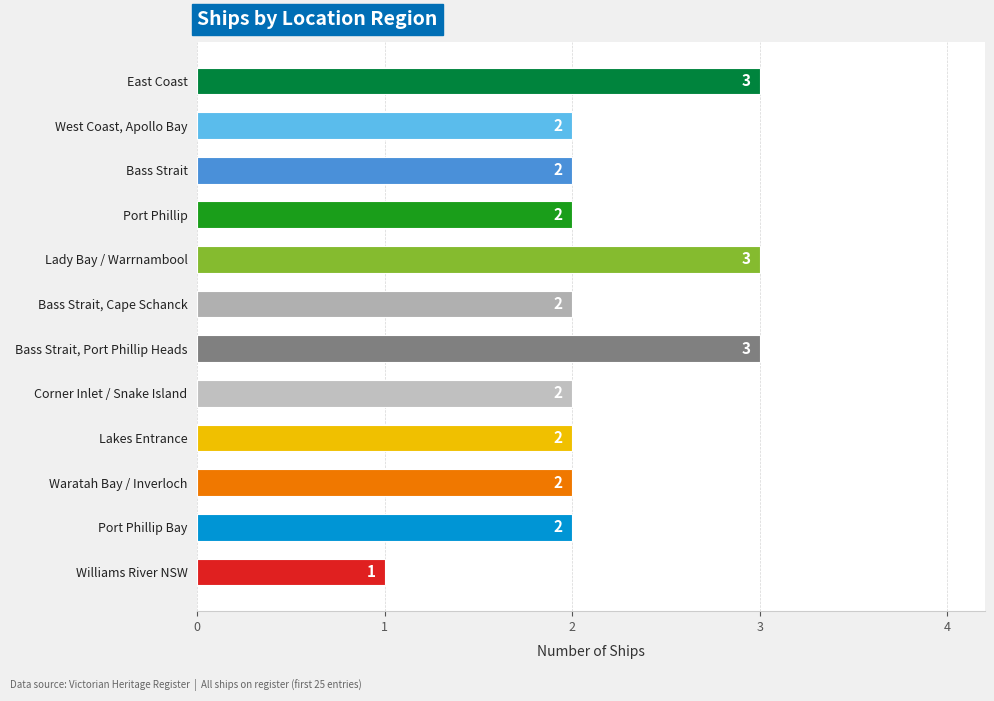

Which category has the lowest value across all series?

Williams River NSW